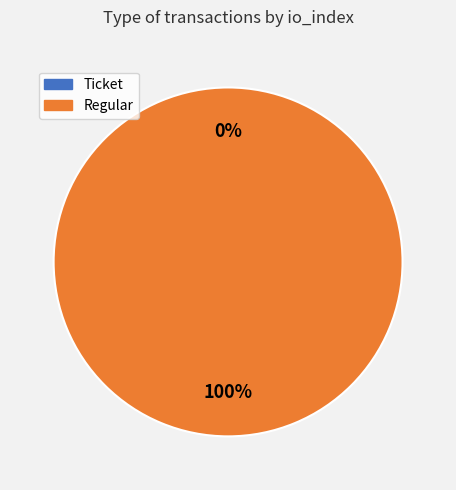

How many slices are in this pie chart?

2